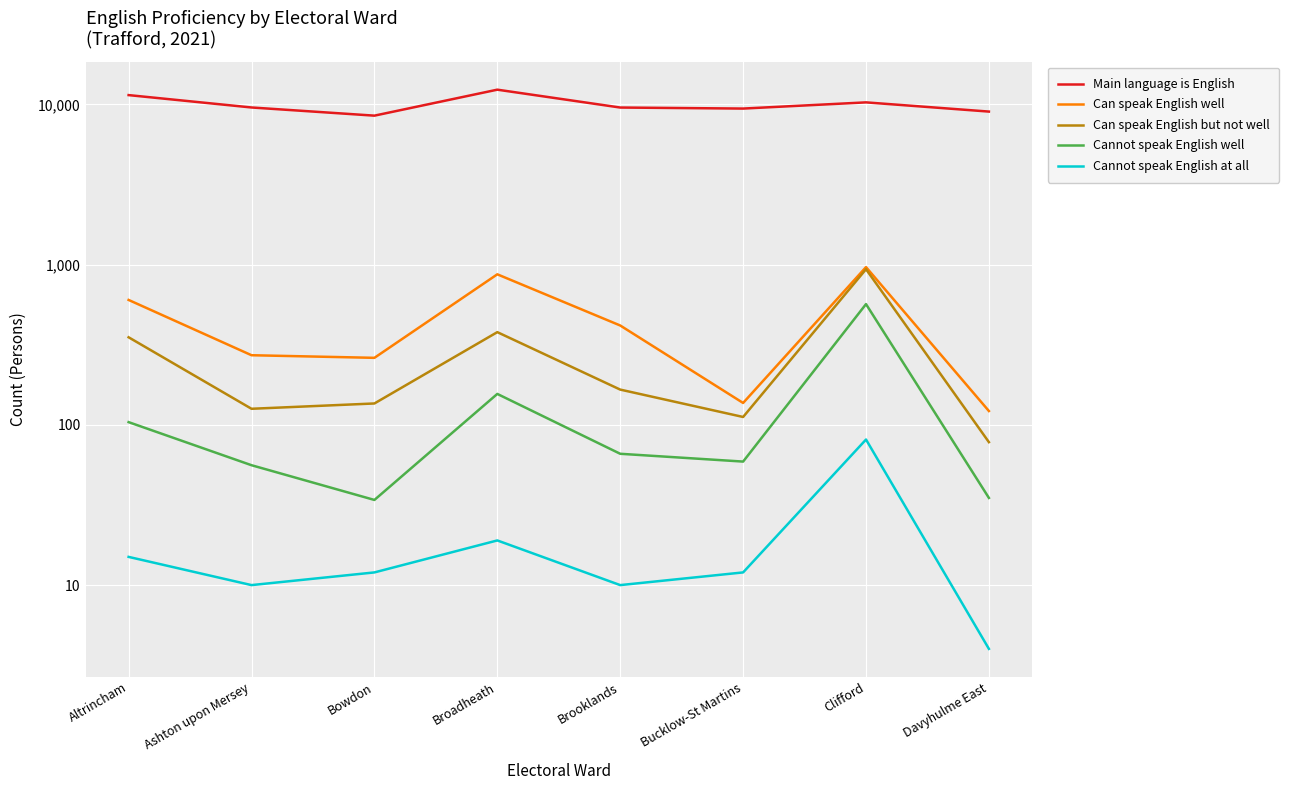

Is it true that Can speak English but not well equals 187 at Altrincham?

False